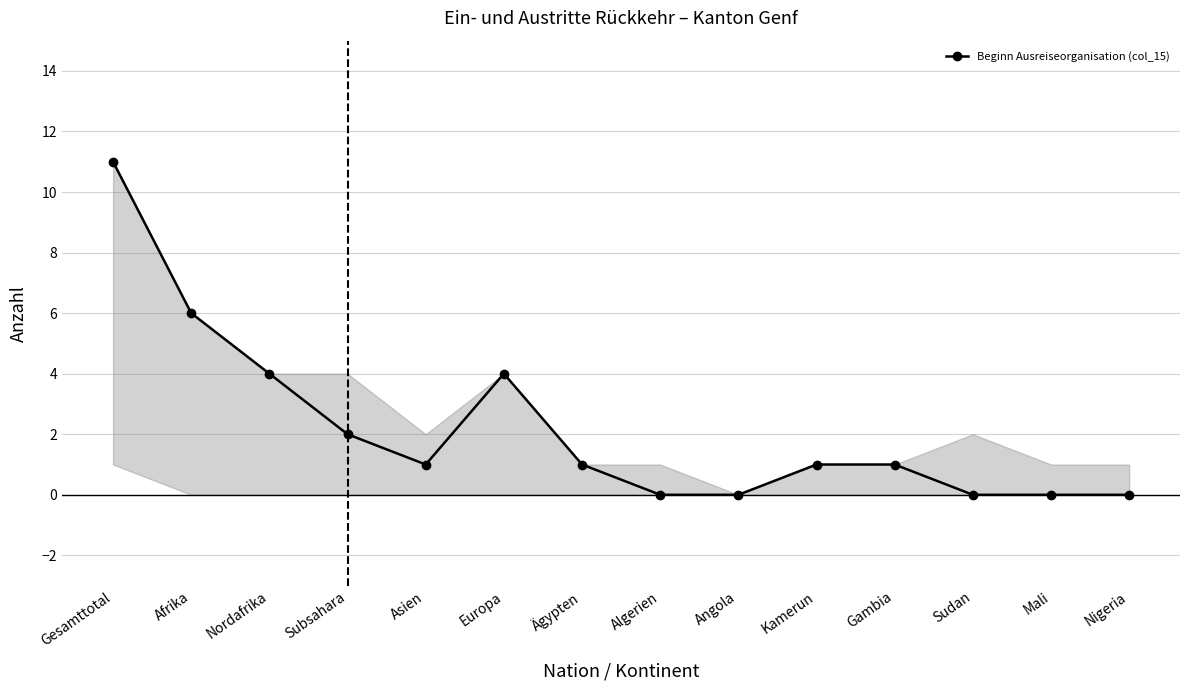

Is it true that the value at Gesamttotal is 11?

True